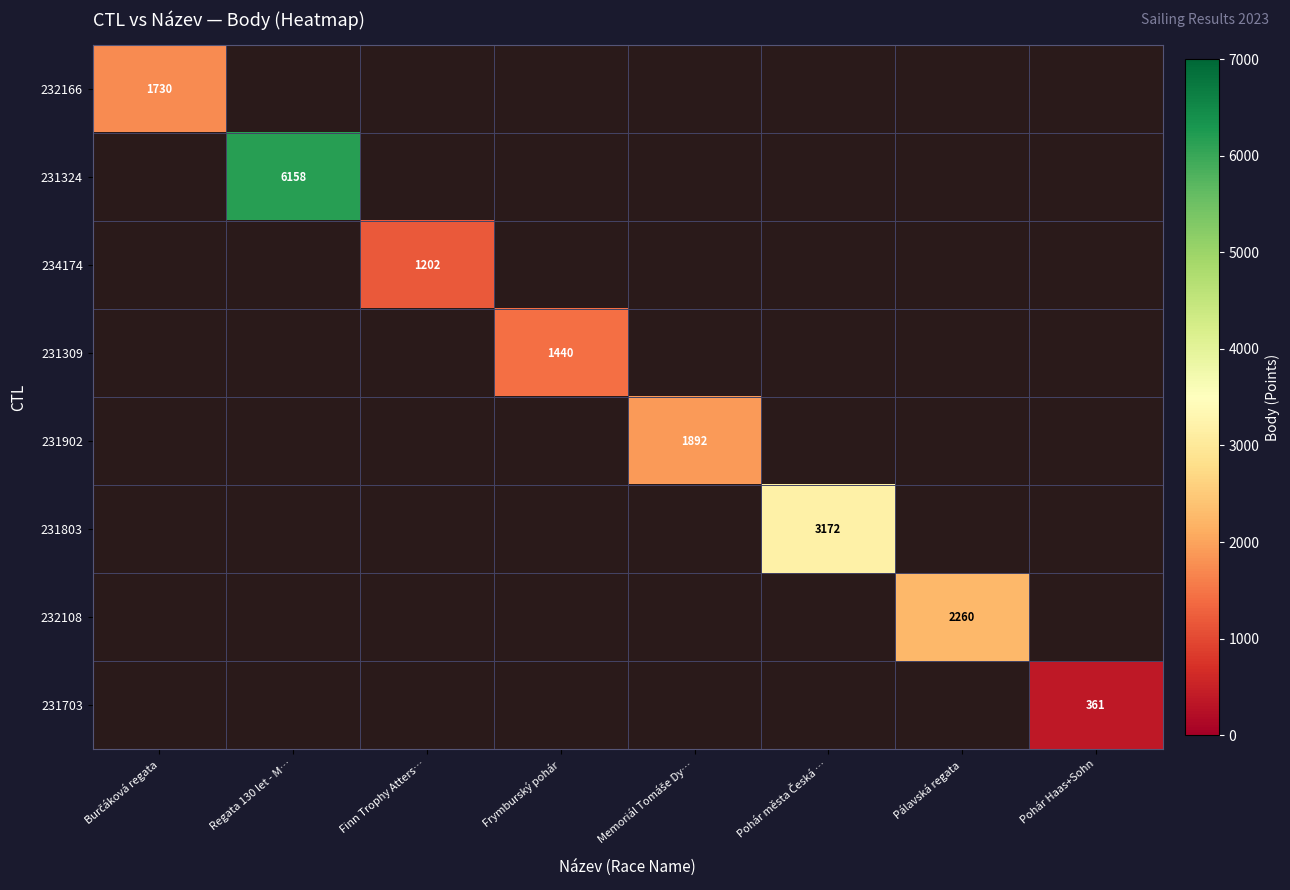

How many series are shown in this chart?

8